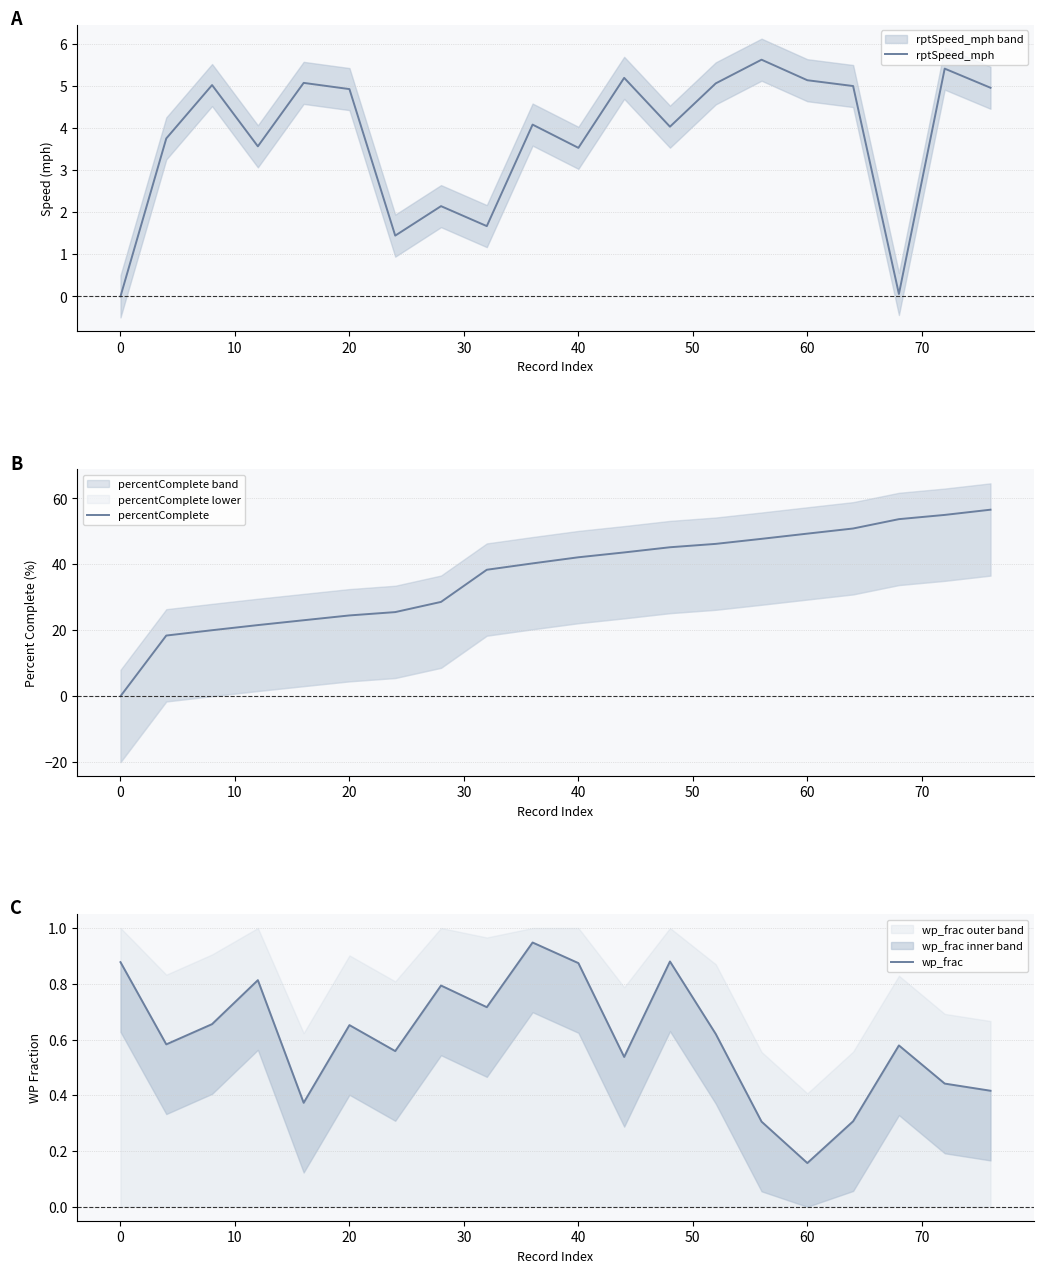

How many values in rptSpeed_mph are above zero?

19